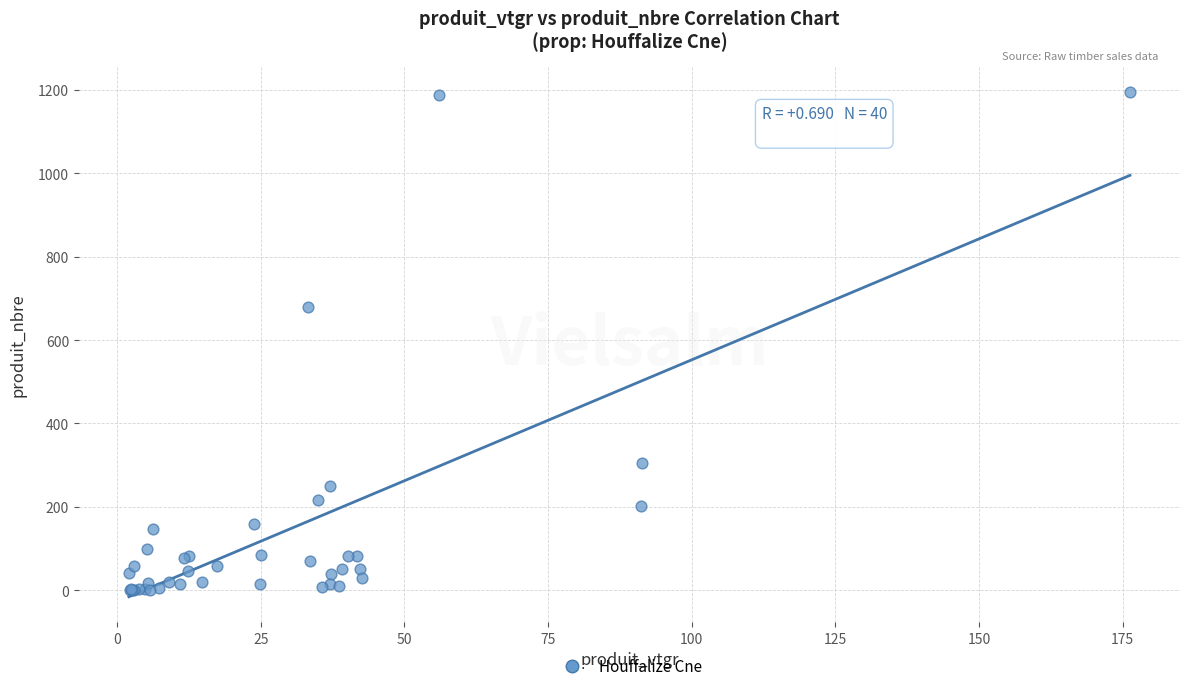

What Y value in the scatter plot is closest to 598?

680